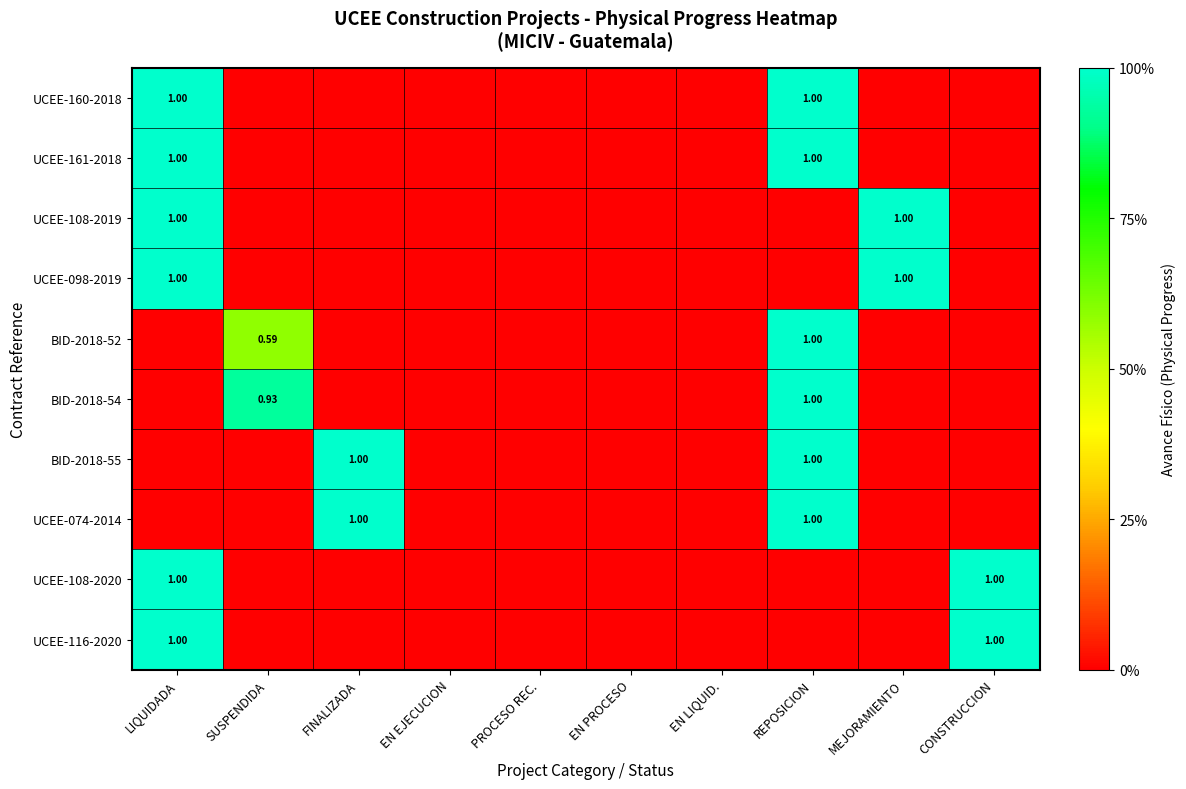

Between SUSPENDIDA and PROCESO REC., which is larger?

SUSPENDIDA